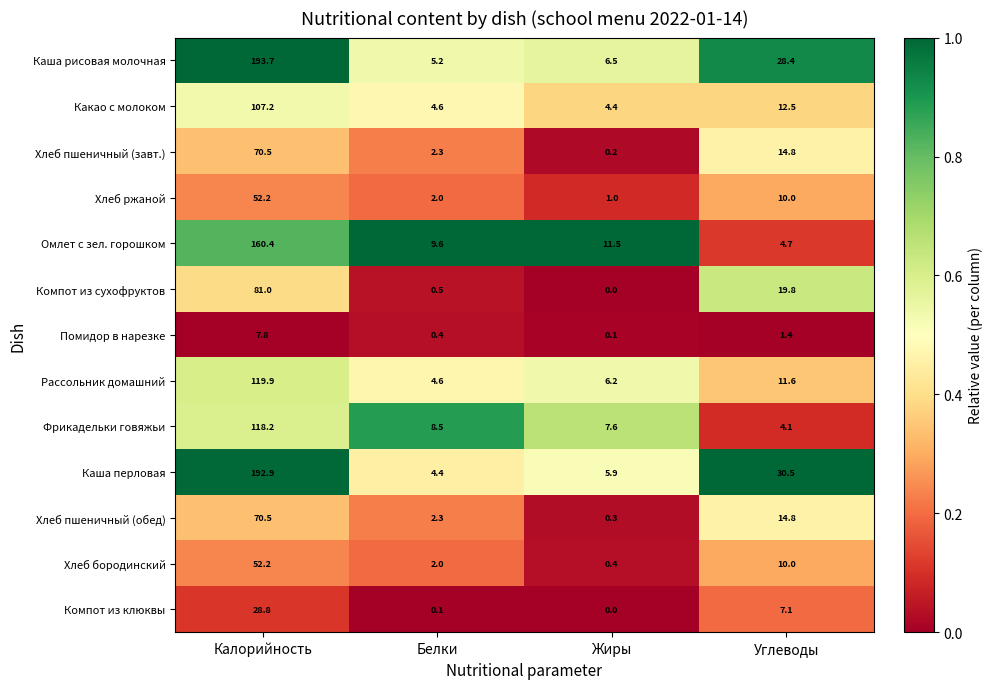

What value does the Каша перловая series have at Белки?

4.4